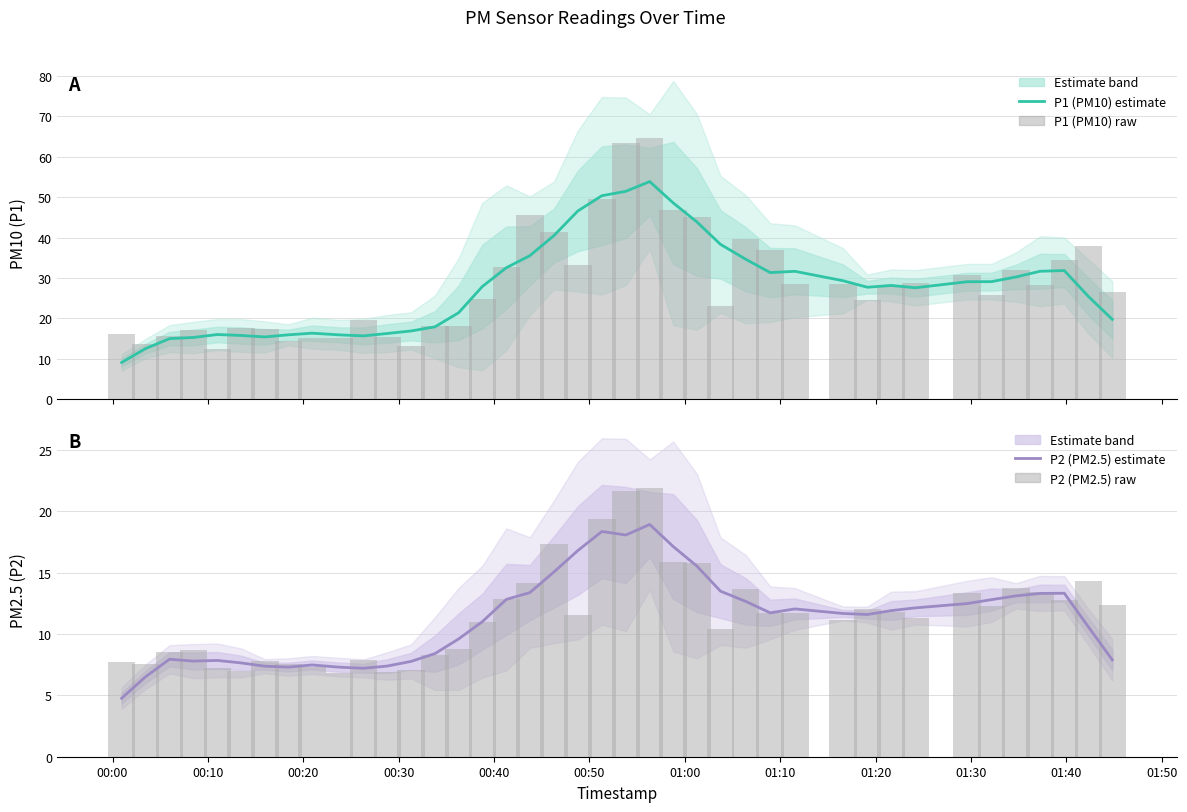

How many values in the P2 (PM2.5) raw series are below 11?

16